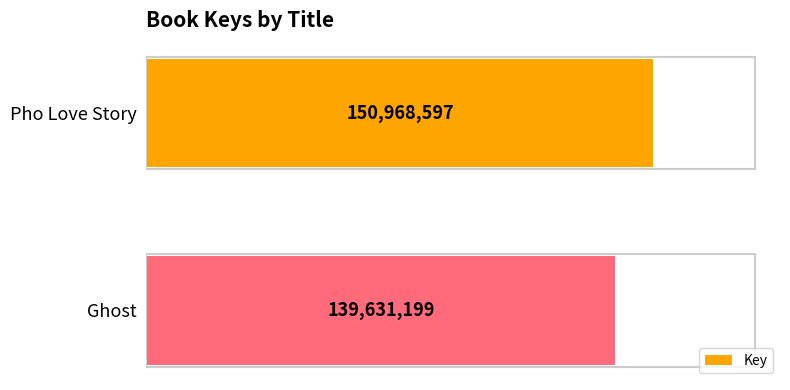

Are the bars horizontal?

Yes